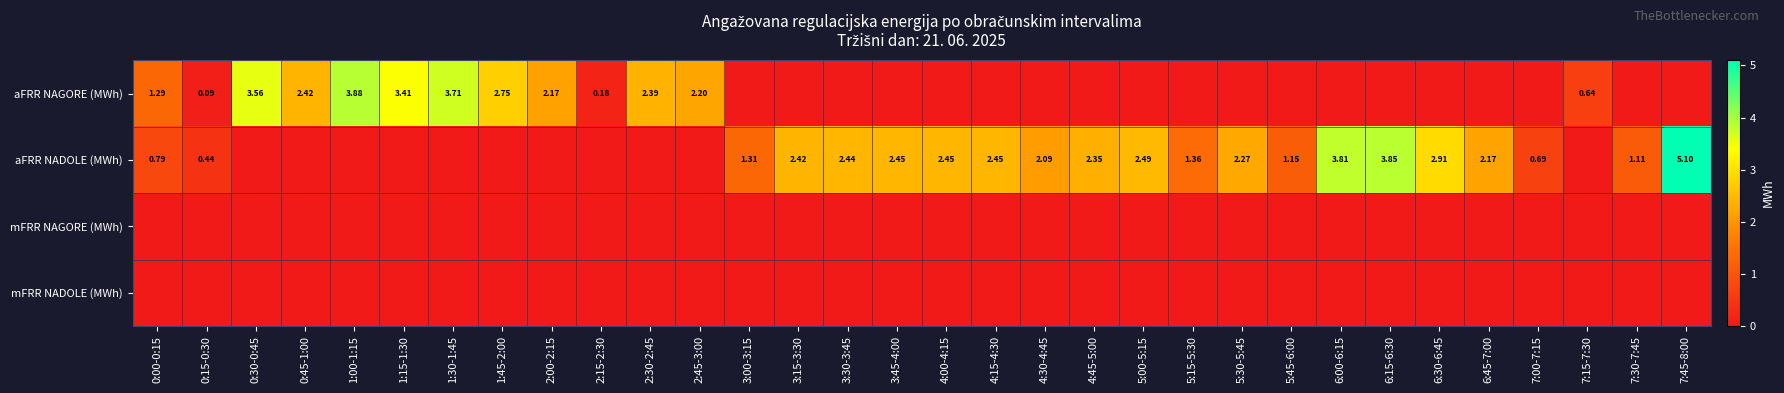

What is the average value of the aFRR NADOLE (MWh) series?

1.4